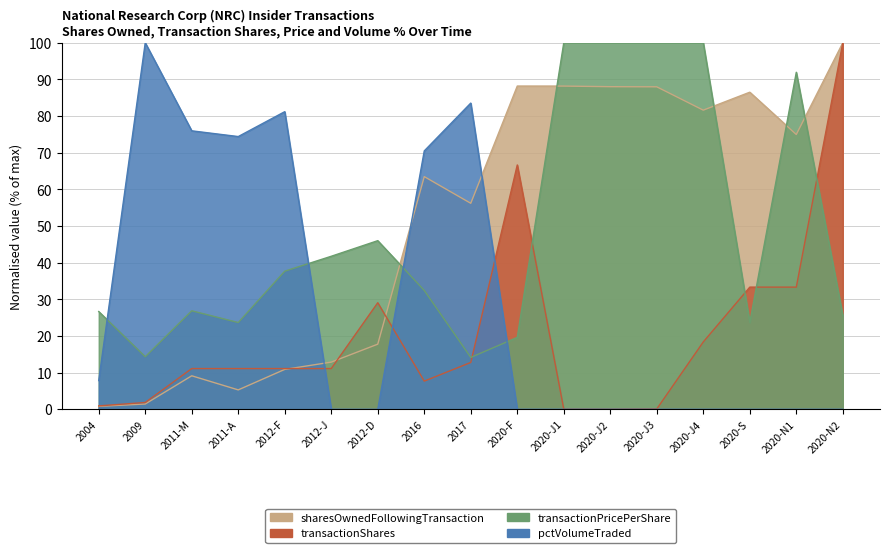

Which series ends up on top after the final intersection of sharesOwnedFollowingTransaction and pctVolumeTraded?

sharesOwnedFollowingTransaction